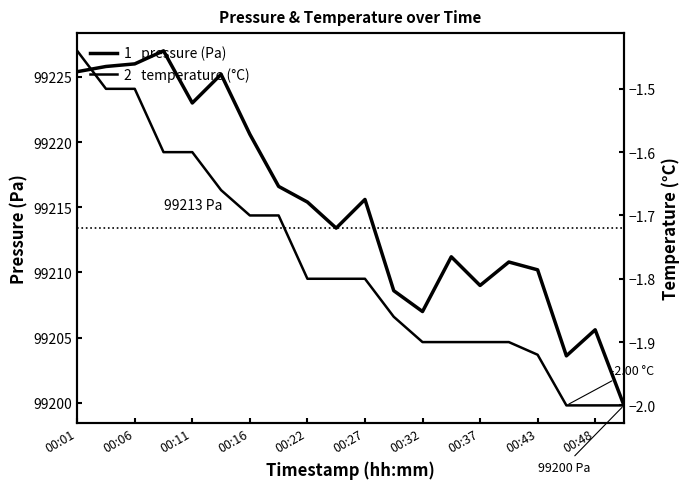

Read the pressure (Pa) value at 00:06.

99226.0